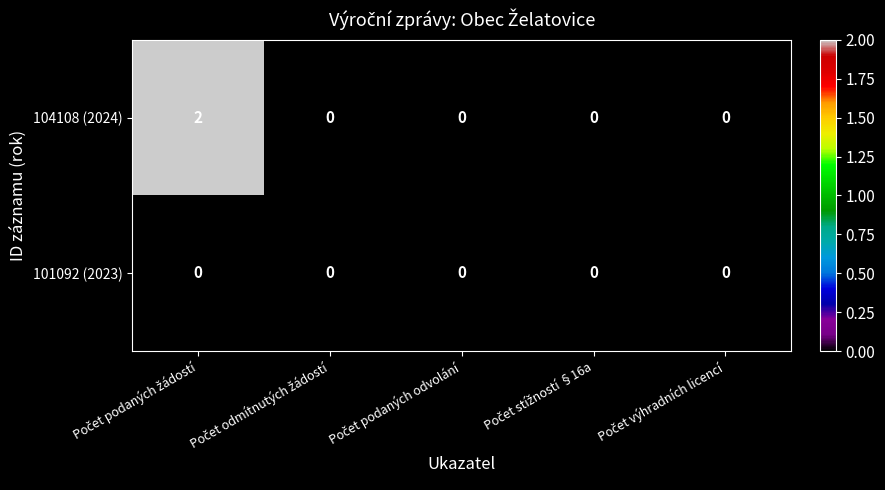

Which series has the largest range (max minus min)?

104108 (2024)